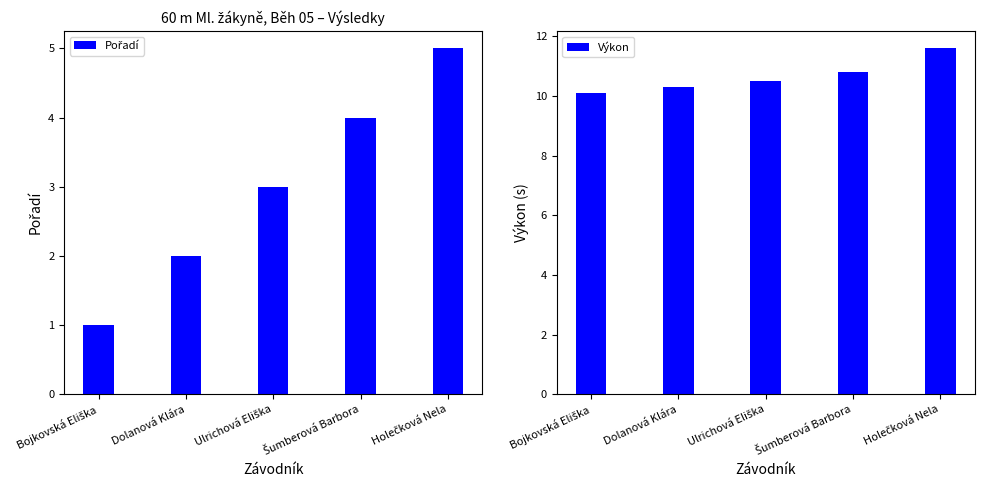

How many distinct data groups are displayed?

2